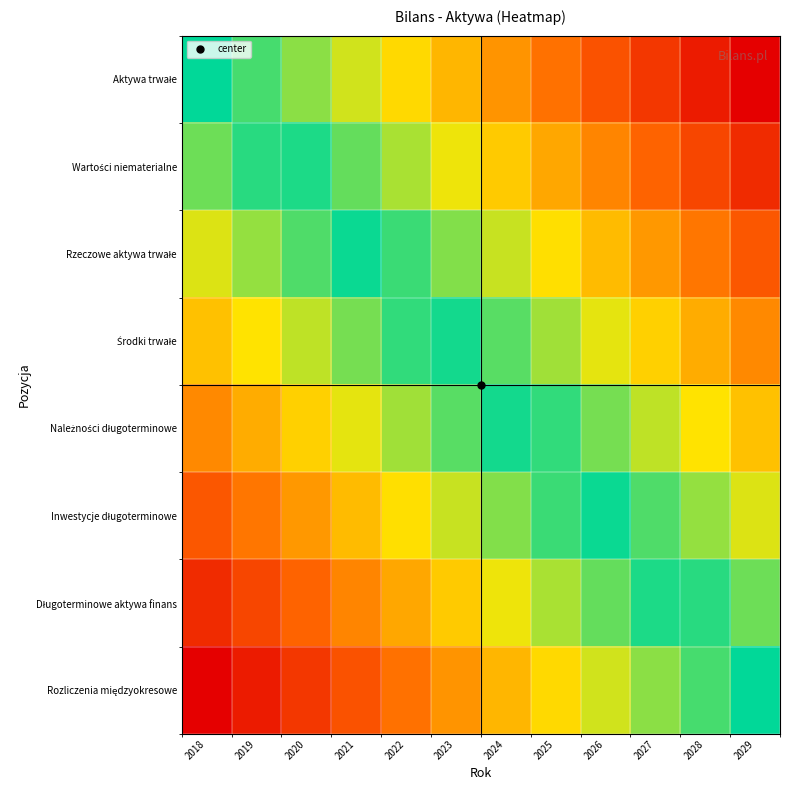

Between 2027 and 2018, which is larger?

2018